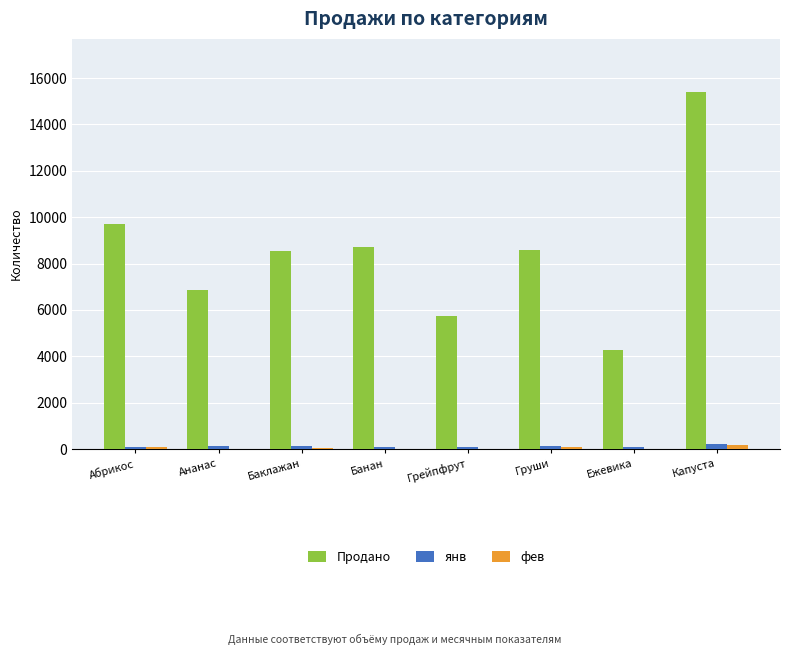

Which series has the largest range (max minus min)?

Продано